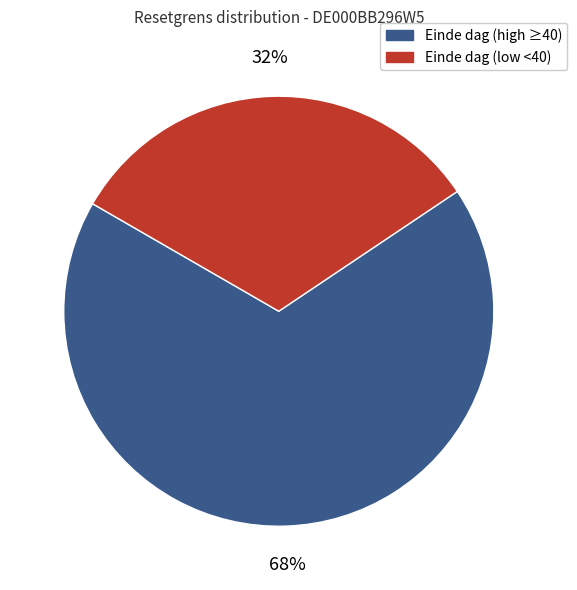

Does any single category account for the majority?

Yes